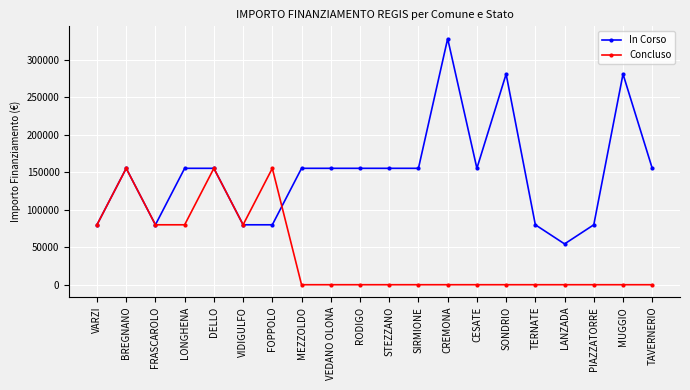

Which category has the highest value across all series?

CREMONA